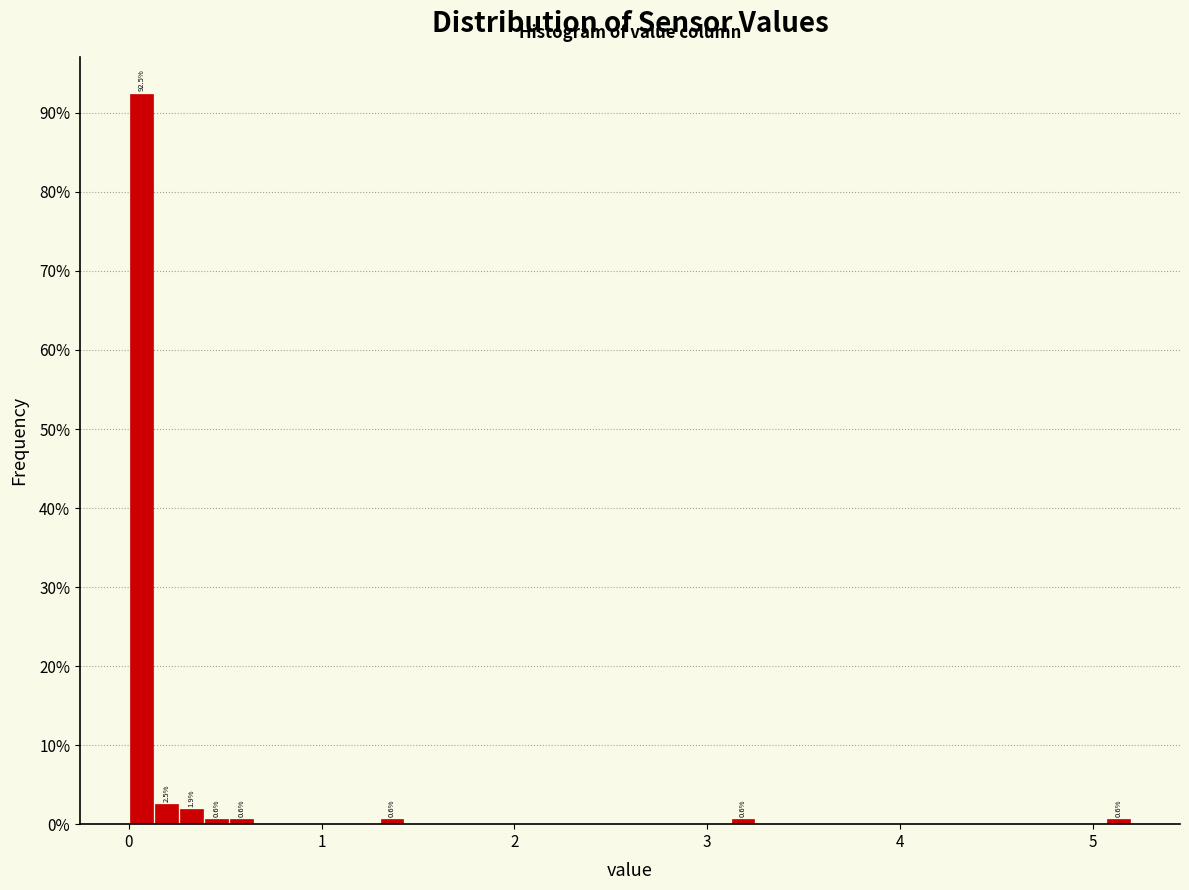

Read against the x-axis, roughly where is the centre of the tallest bar?

0.1